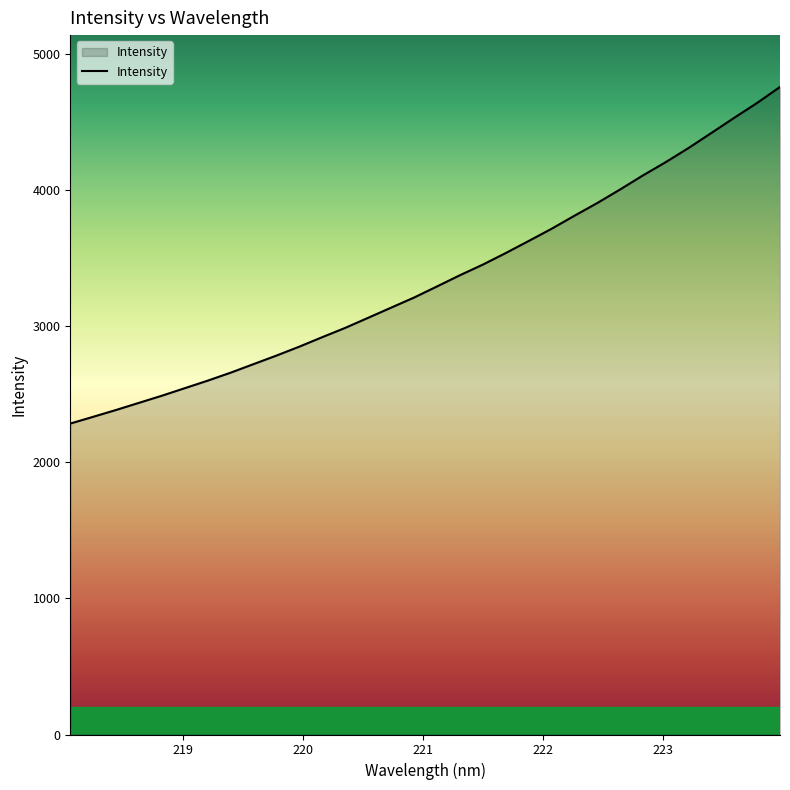

What is the minimum value shown in the chart?

2285.4